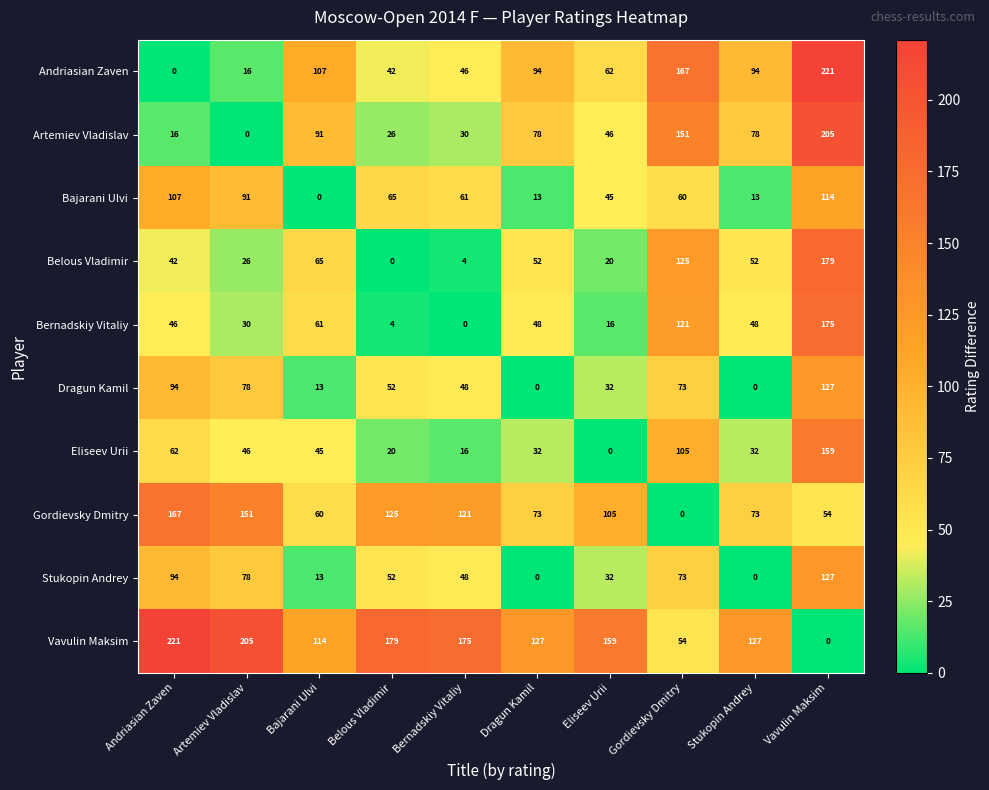

Where does the Stukopin Andrey series first go above 52?

Andriasian Zaven